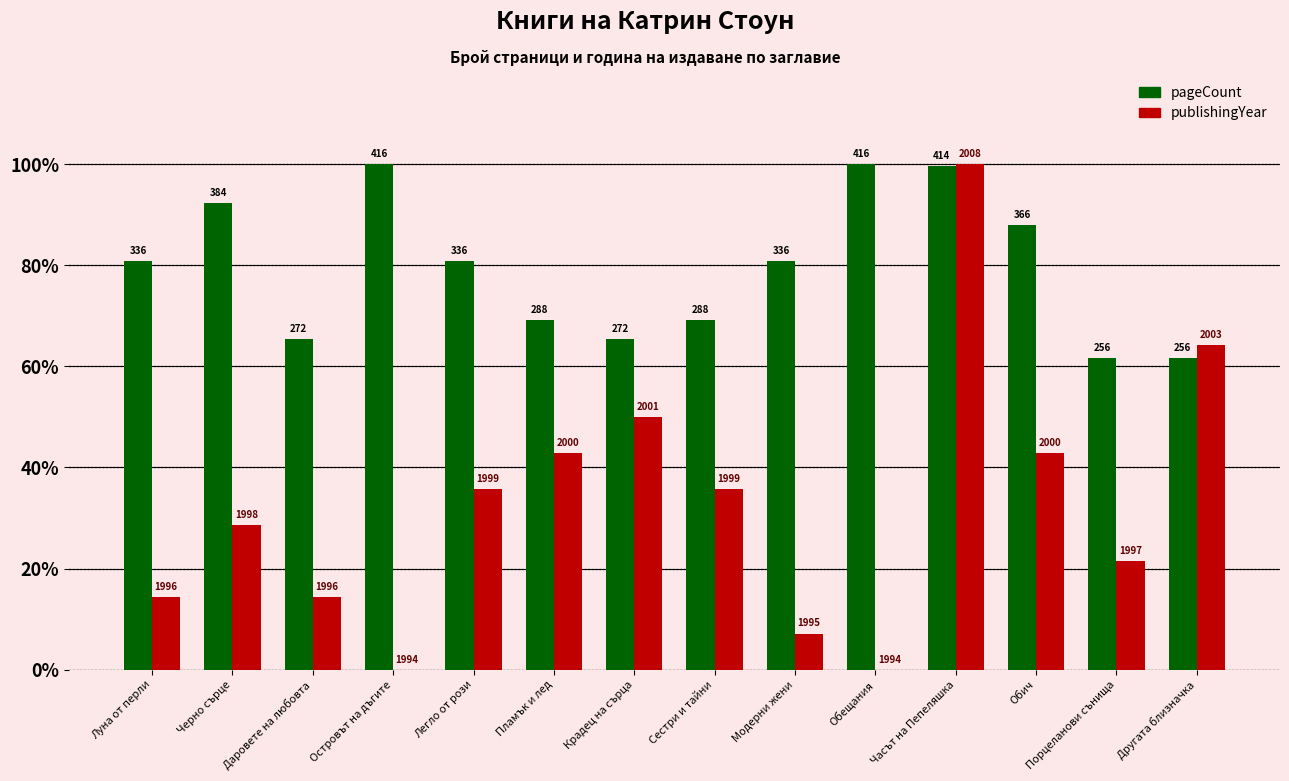

What is the greatest value displayed?

1.0